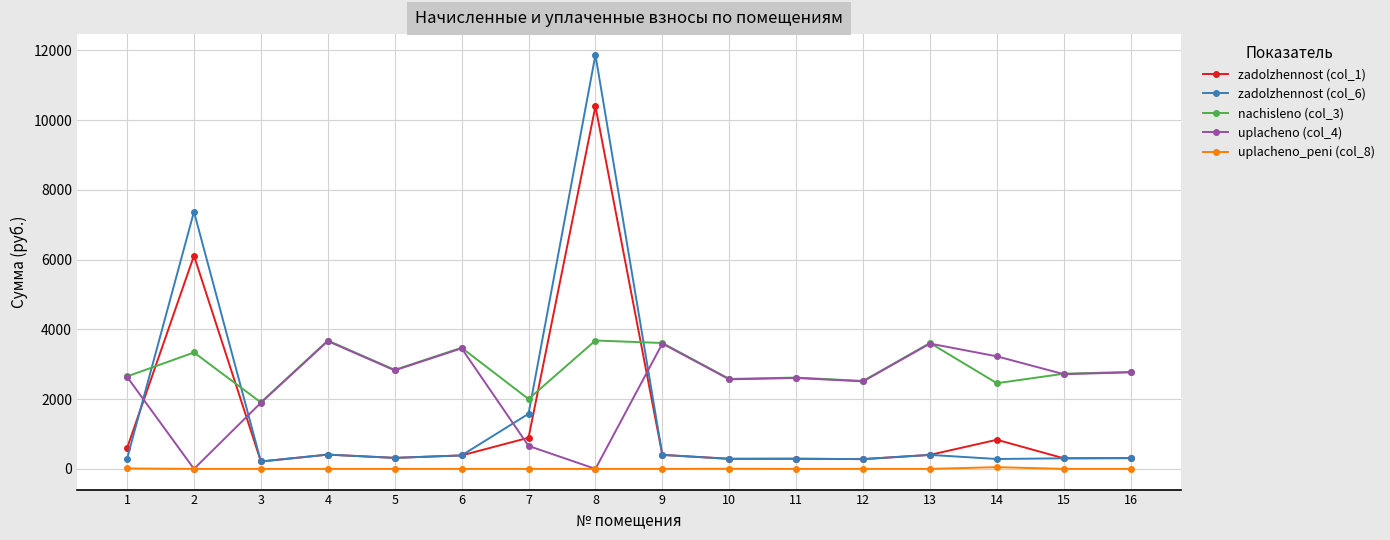

At 7, list the series in order from largest to smallest.

nachisleno (col_3), zadolzhennost (col_6), zadolzhennost (col_1), uplacheno (col_4), uplacheno_peni (col_8)